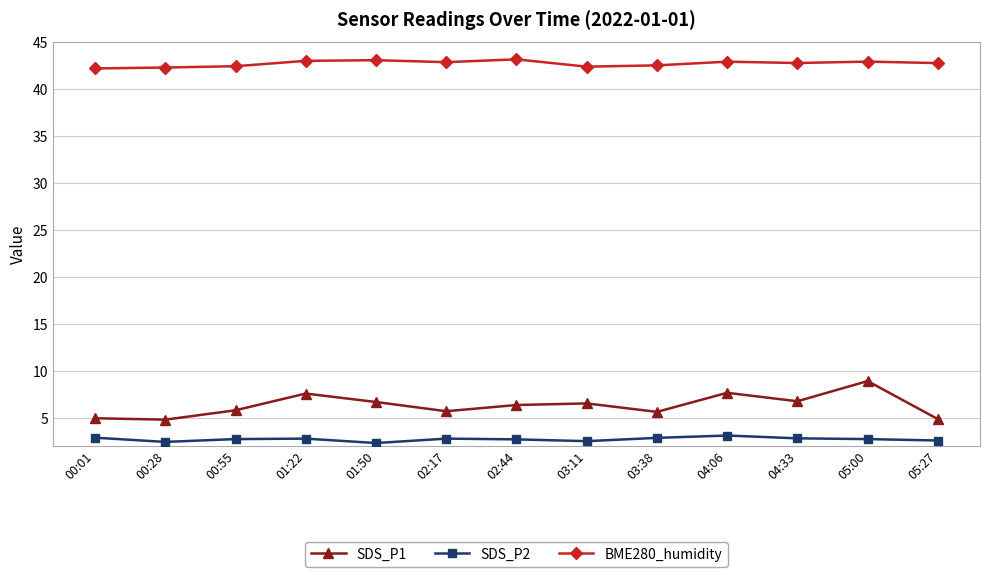

True or false: SDS_P1 has more than 2 points higher than both neighbors.

True